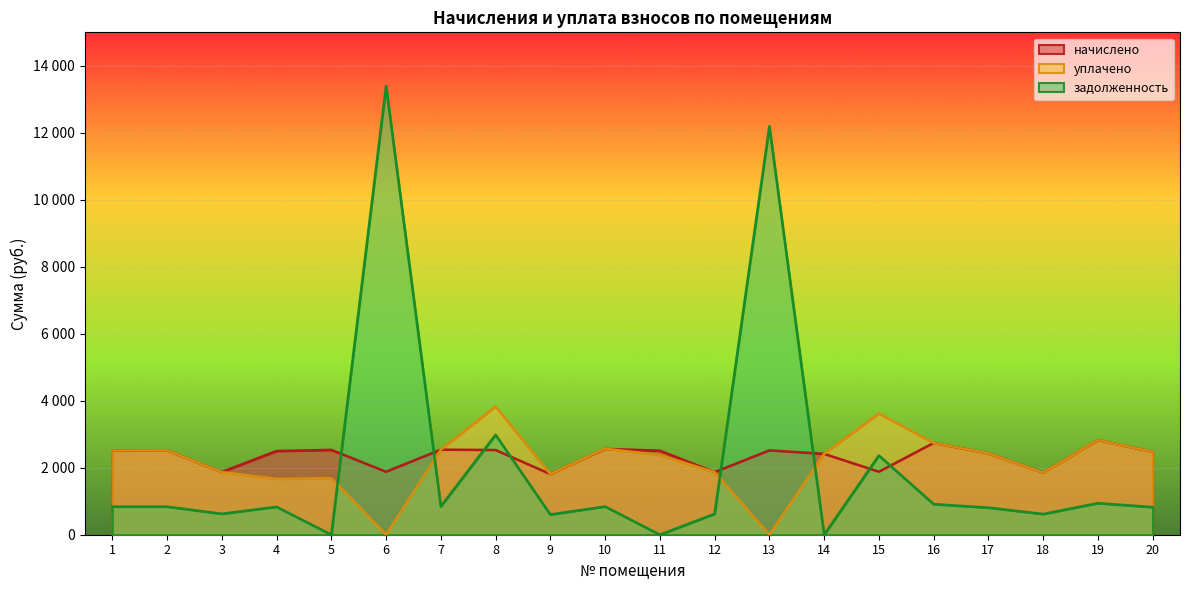

What is the average value of the уплачено series?

2180.9